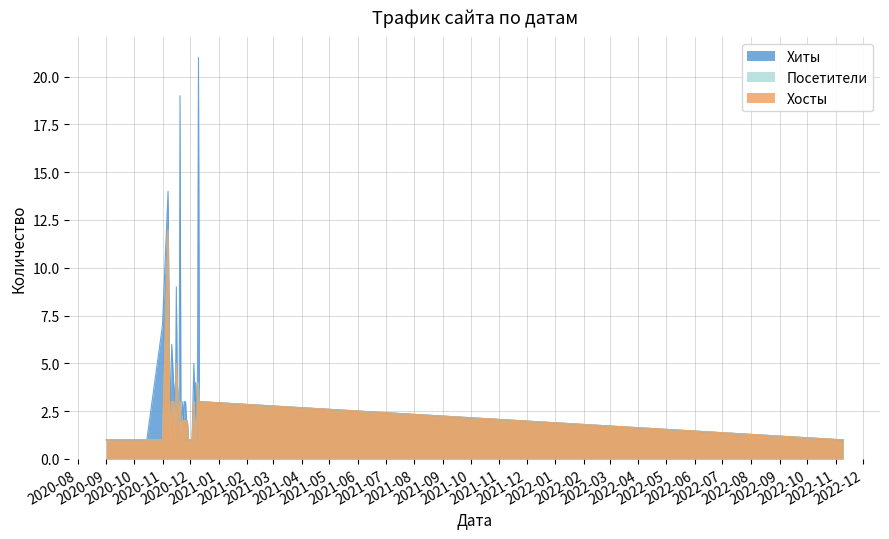

The Посетители series shows 1 at 2020-12-08. True or false?

True